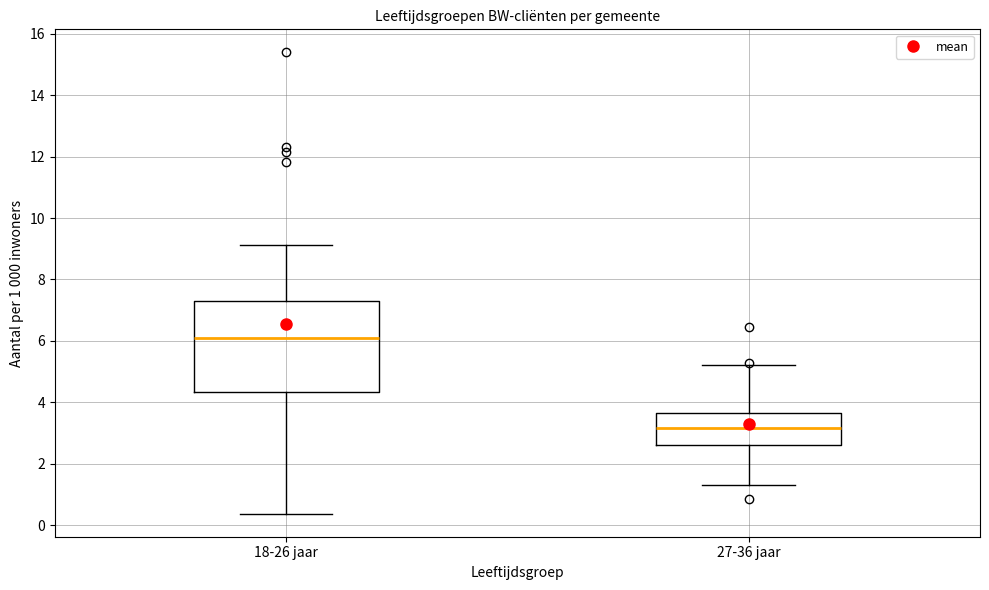

Where does the lower whisker of the box for 18-26 jaar end on the y-axis? The values are not printed on the chart, so give them approximately, as read against the axis.

0.4